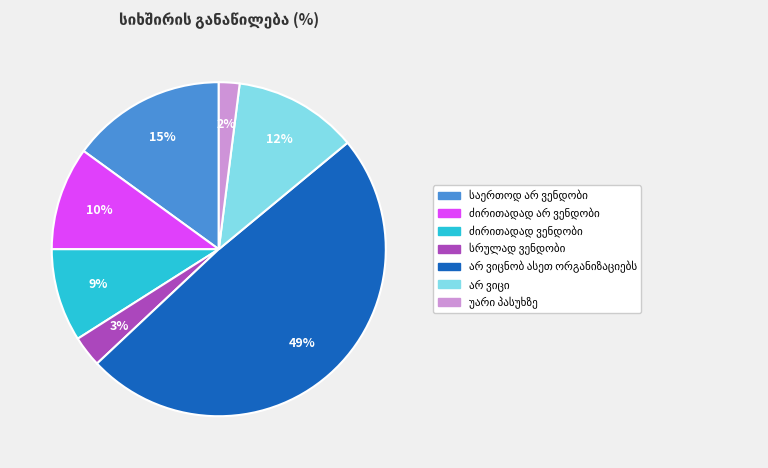

To the nearest percent, what is the difference between the largest and smallest slice percentages?

47%